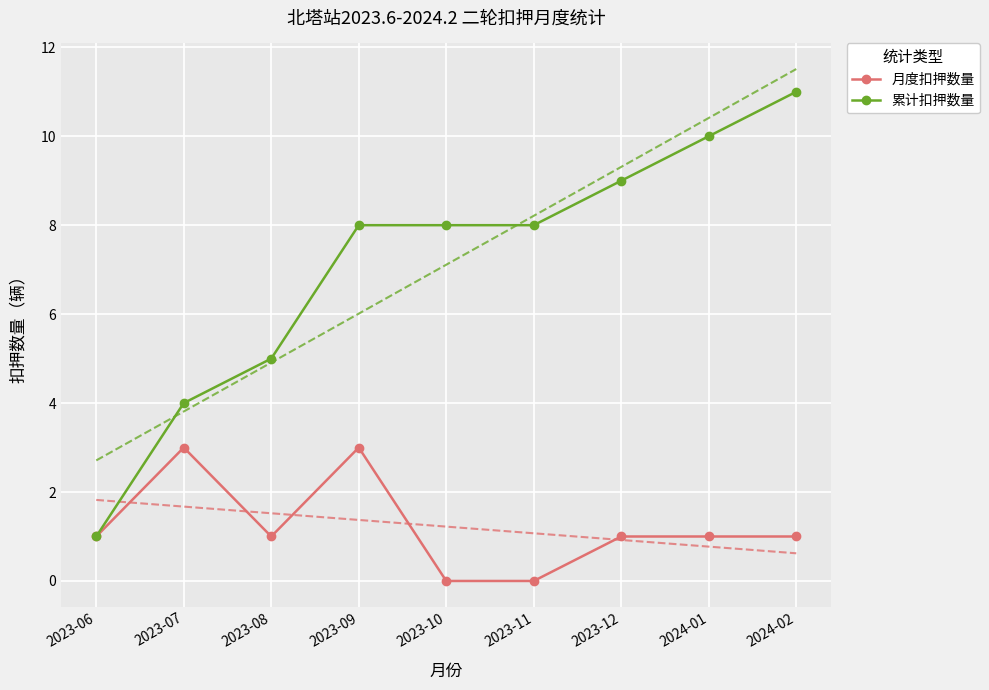

Reading left to right, transcribe all the data shown in this chart.

月度扣押数量: 2023-06=1	2023-07=3	2023-08=1	2023-09=3	2023-10=0	2023-11=0	2023-12=1	2024-01=1	2024-02=1
累计扣押数量: 2023-06=1	2023-07=4	2023-08=5	2023-09=8	2023-10=8	2023-11=8	2023-12=9	2024-01=10	2024-02=11